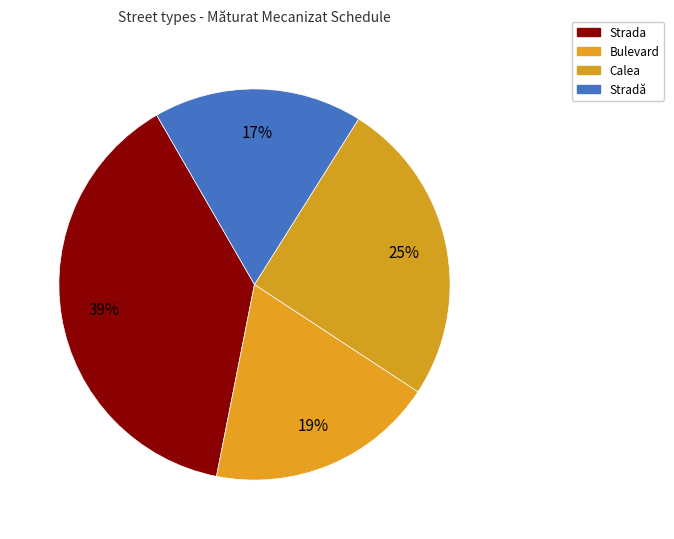

Which category has the biggest portion of the pie?

Strada